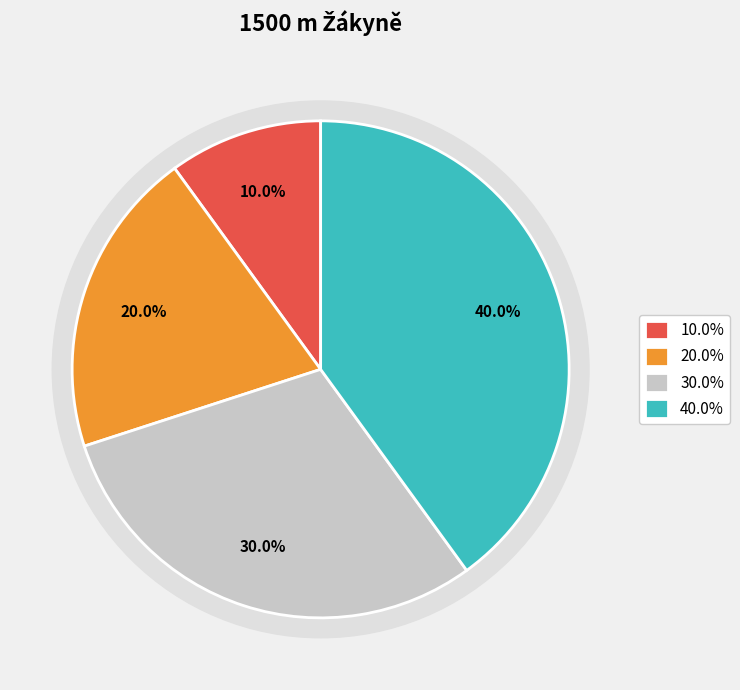

Is there any slice that represents more than half of the pie?

No